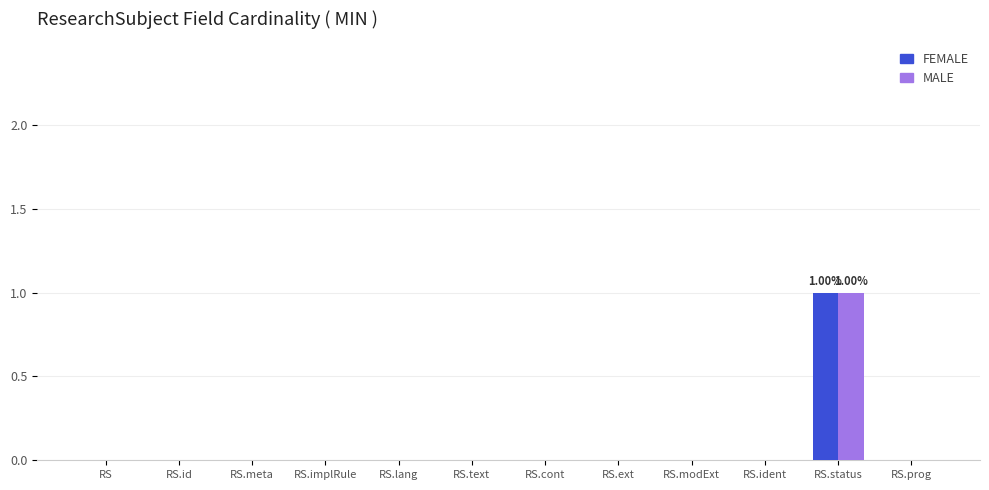

Count the number of data series in this chart.

2